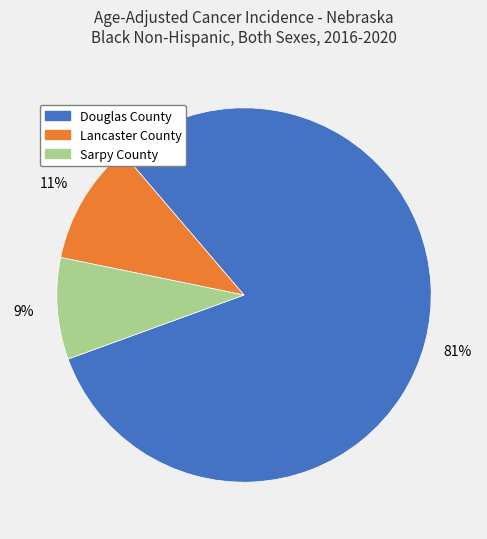

How many segments does this pie chart have?

3